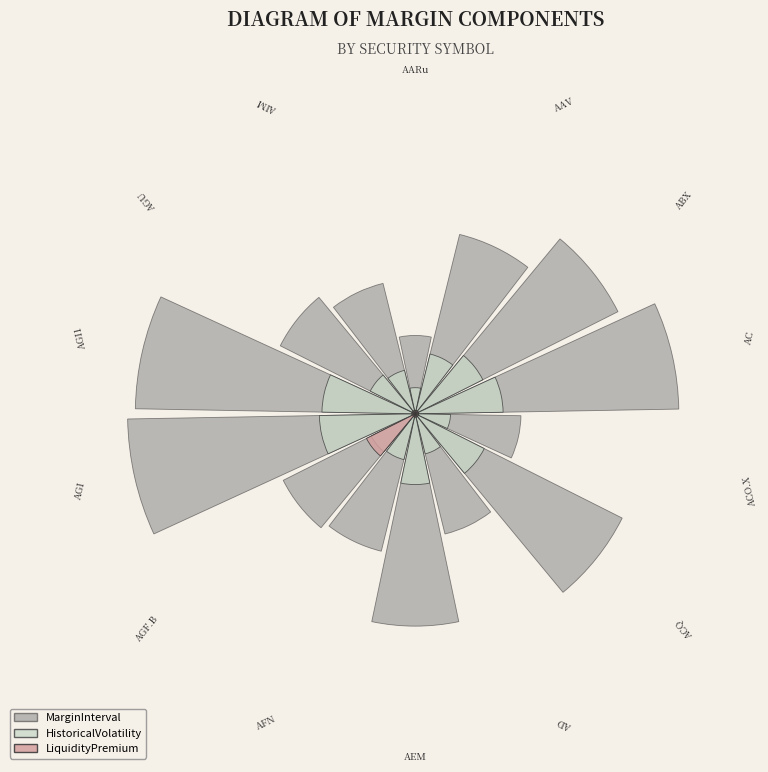

Combined, do 7 and 11 account for over 50%?

No